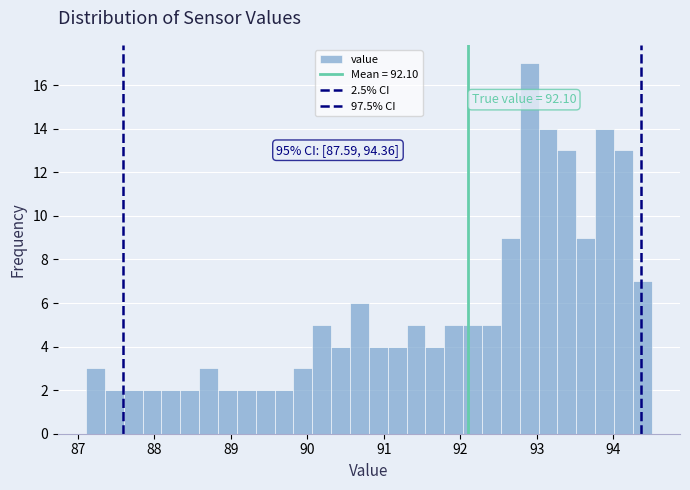

Read against the x-axis, roughly where is the centre of the tallest bar?

92.9